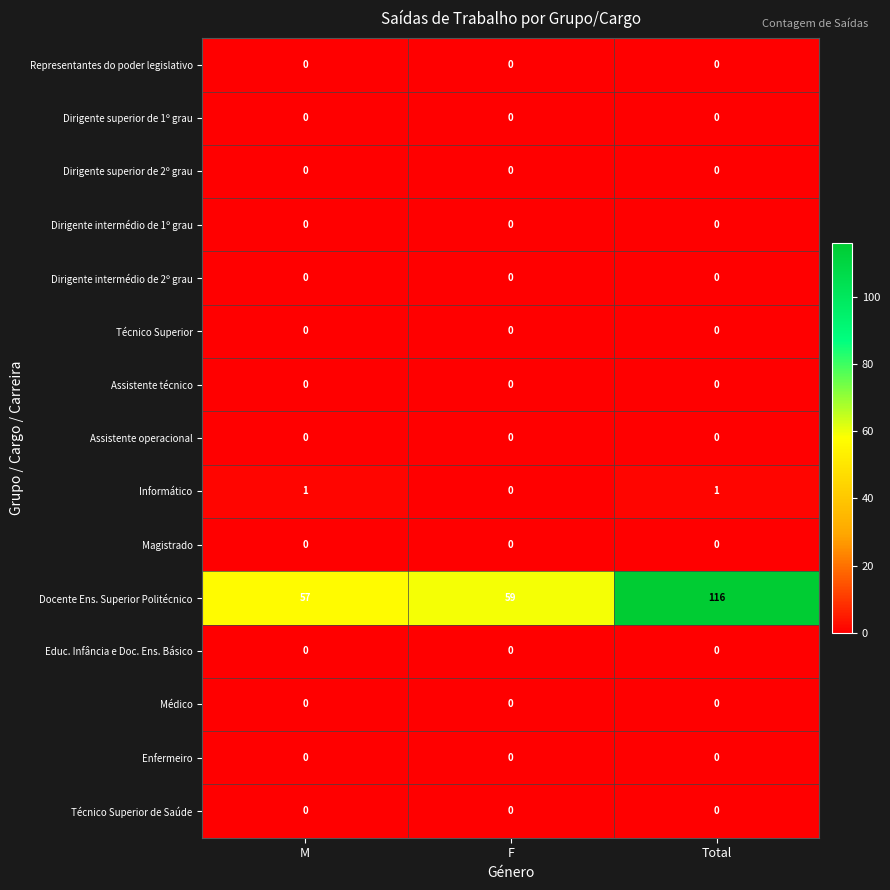

The Docente Ens. Superior Politécnico series shows 57 at M. True or false?

True